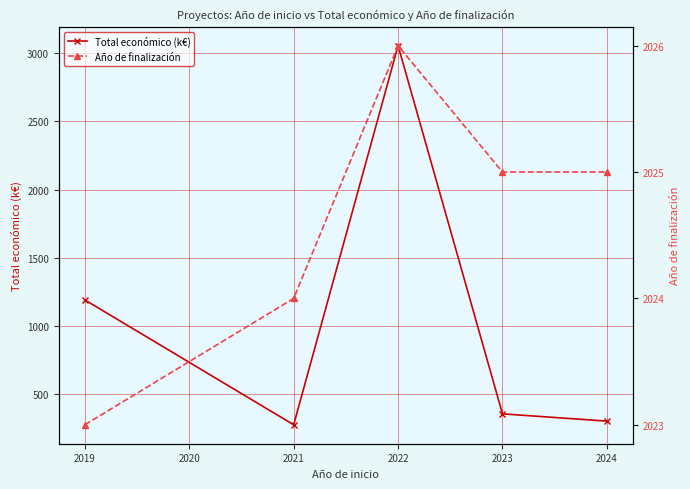

After their last crossing, which series has the higher values: Total económico (k€) or Año de finalización?

Año de finalización